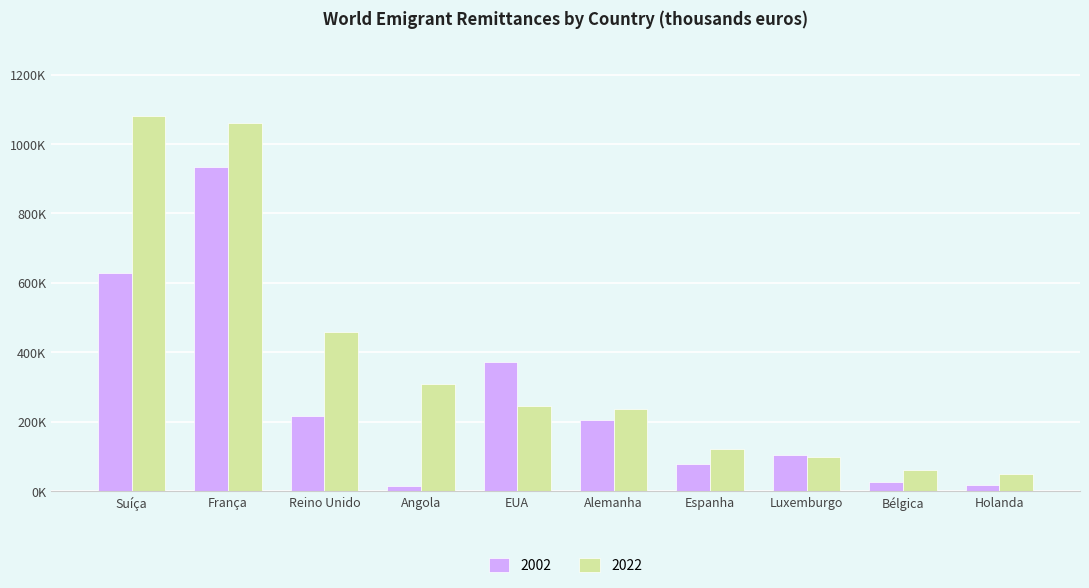

Between Suíça and EUA, which is larger?

Suíça